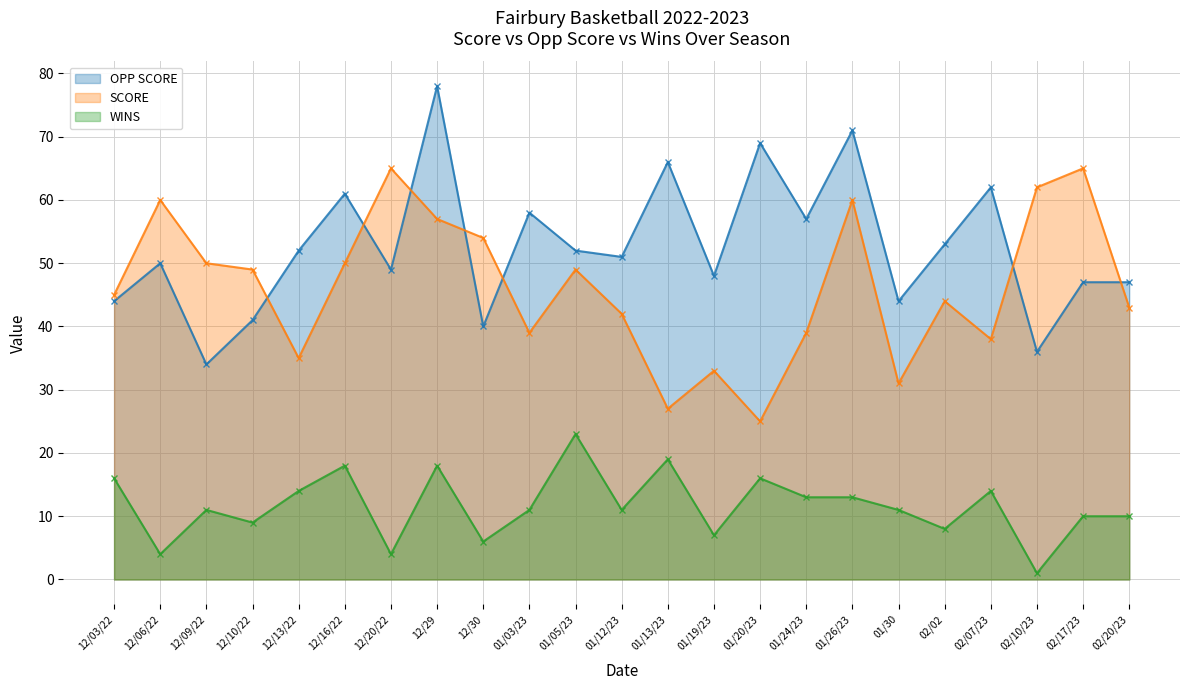

What is the difference between the WINS values at 01/03/23 and 12/10/22?

2